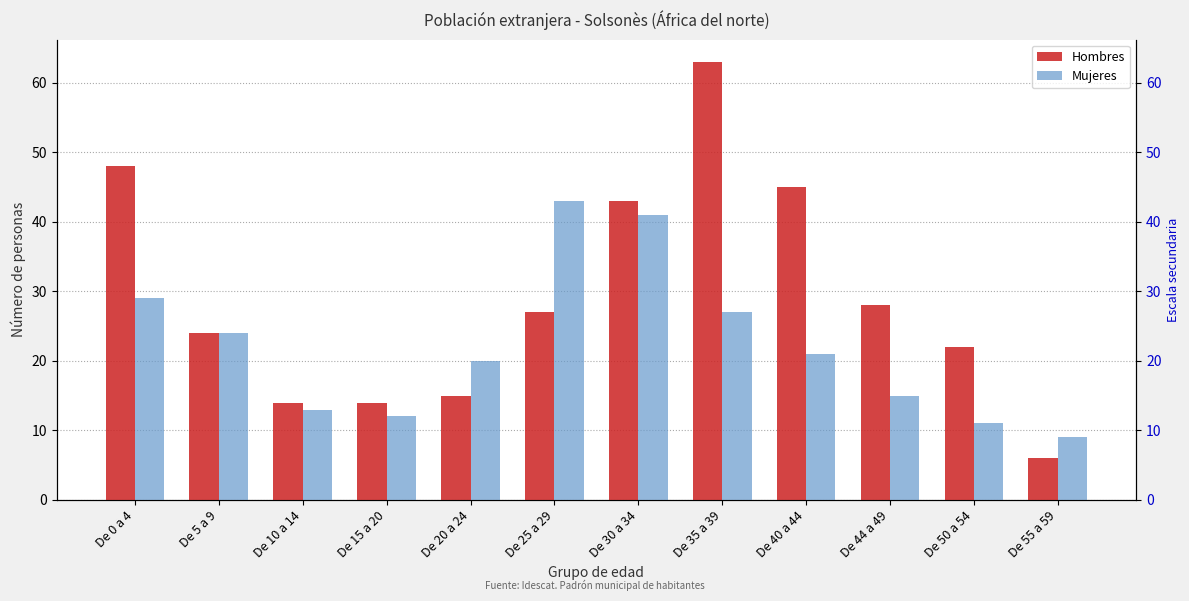

Rank the series by their average value, from highest to lowest.

Hombres, Mujeres